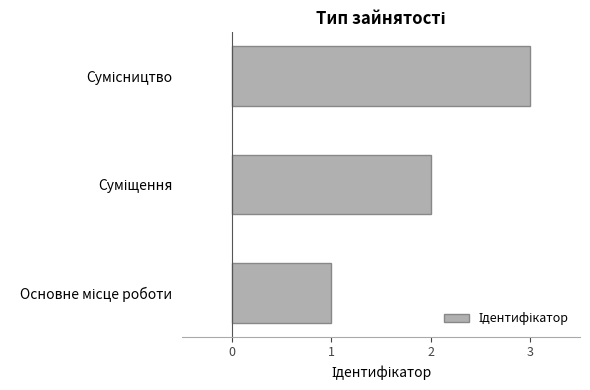

What is the sum of all values?

6